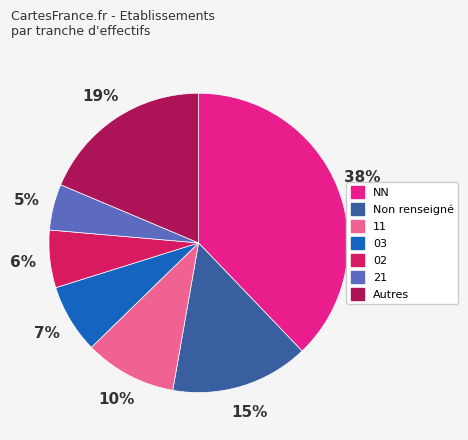

To the nearest percent, what is the average slice percentage?

14%